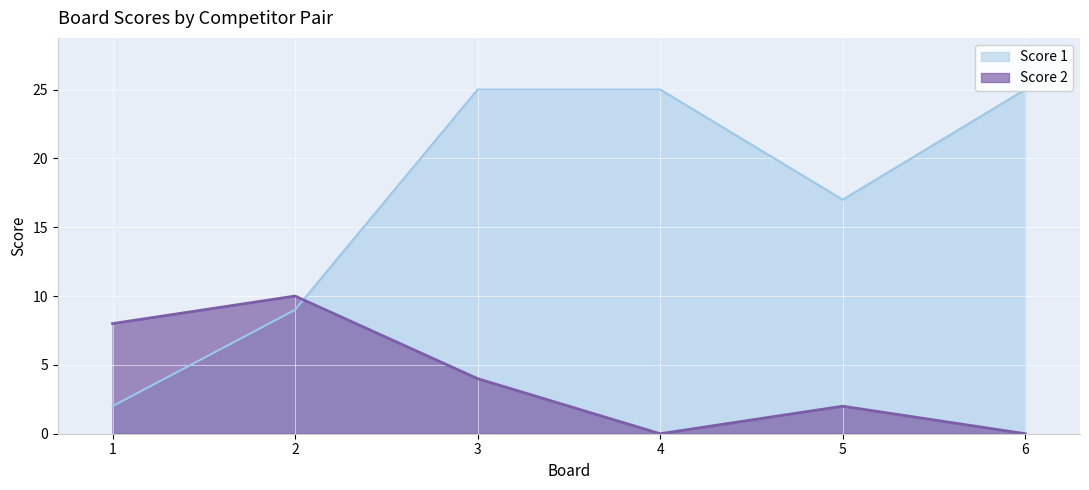

Count the number of data series in this chart.

2